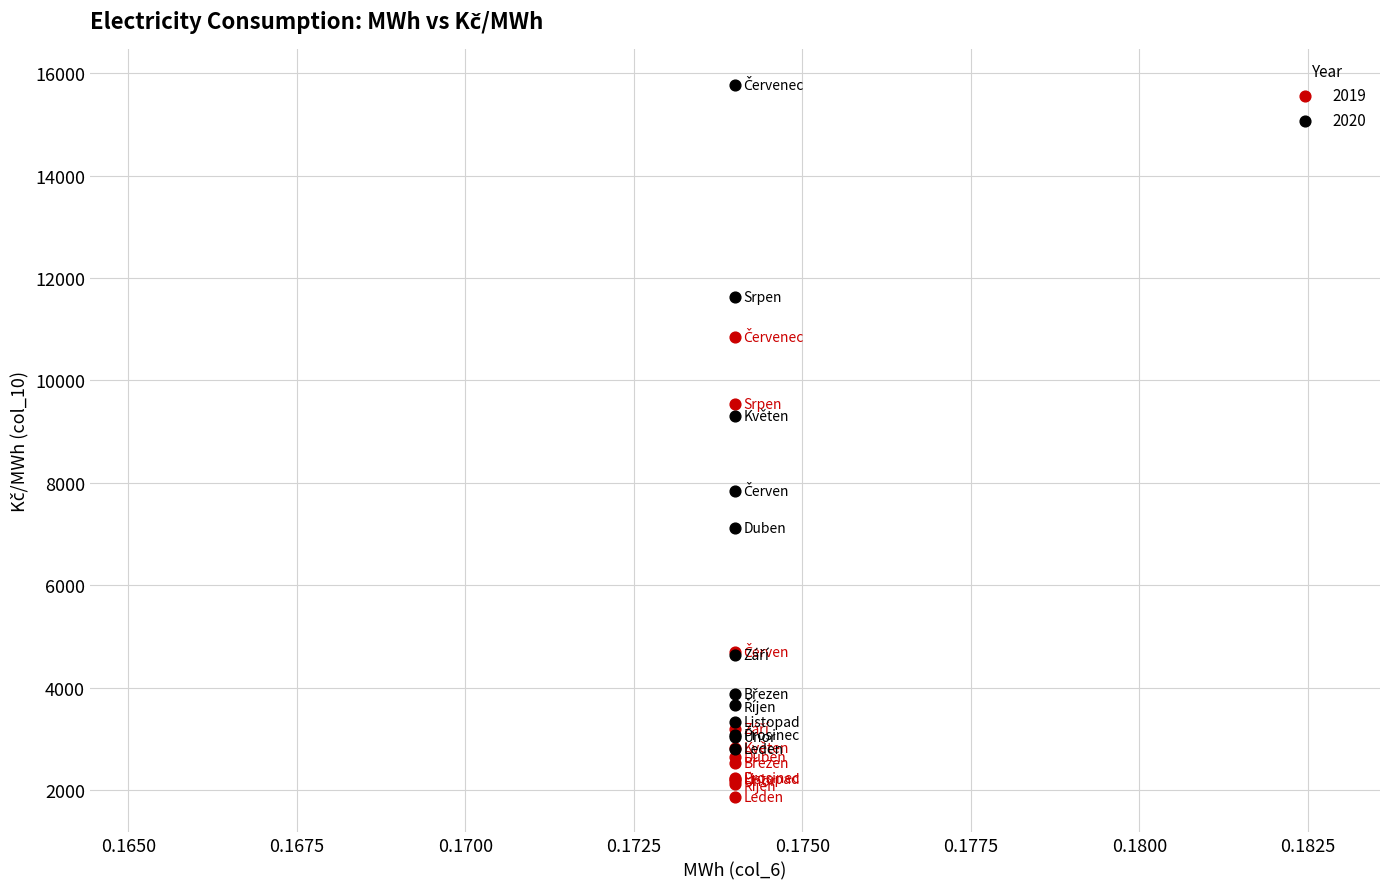

Which series has the largest Y range (max minus min)?

2020